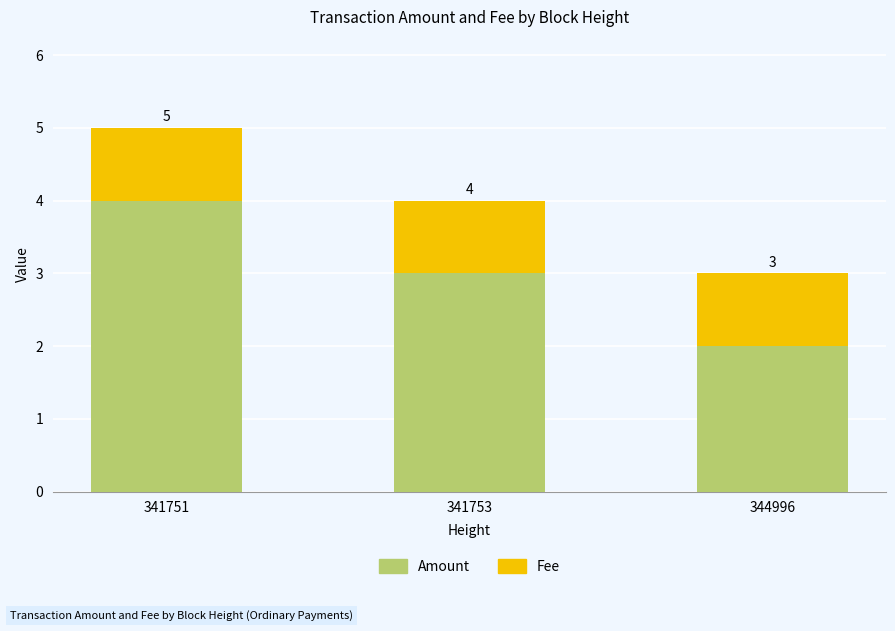

Where does the Amount series first go above 3?

341751